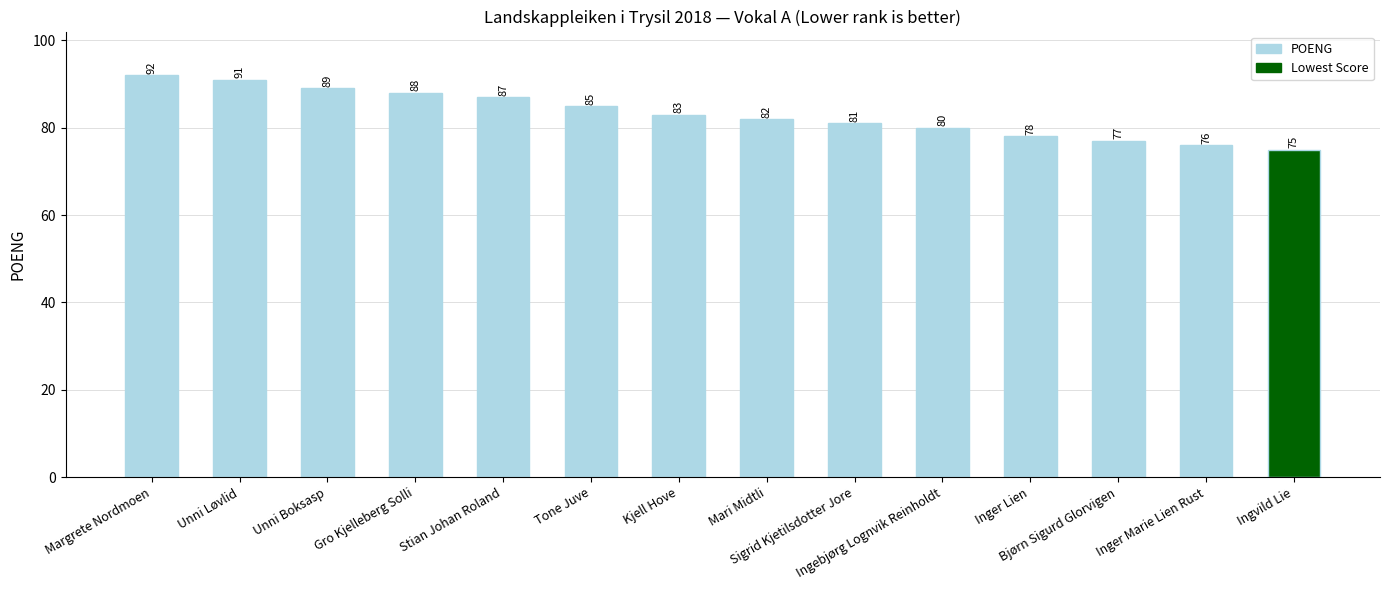

What is the label of the 6th bar from the left?

Tone Juve